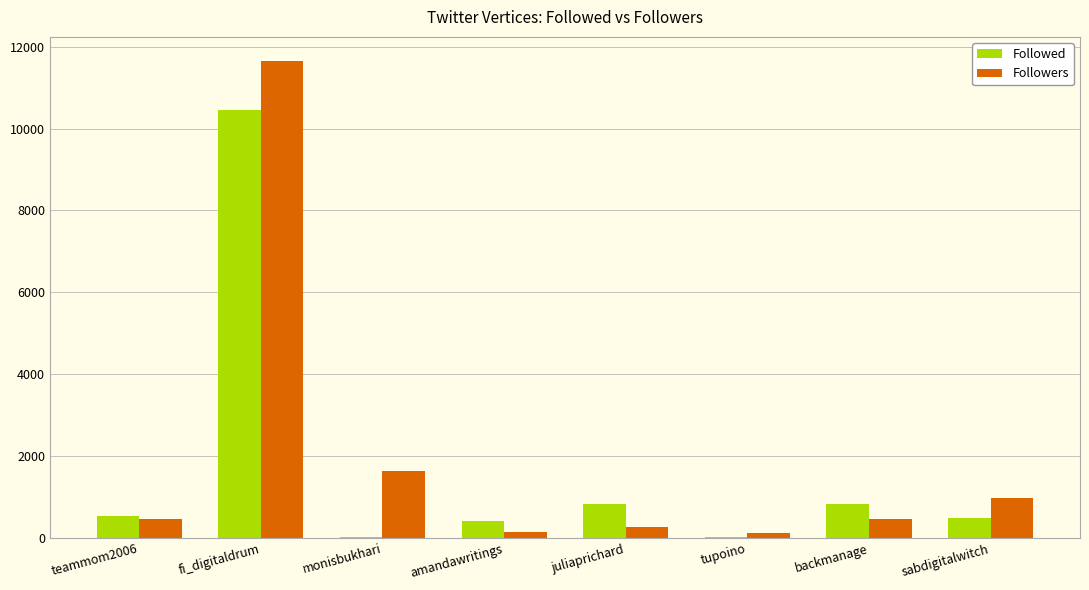

How many groups of bars are there?

8